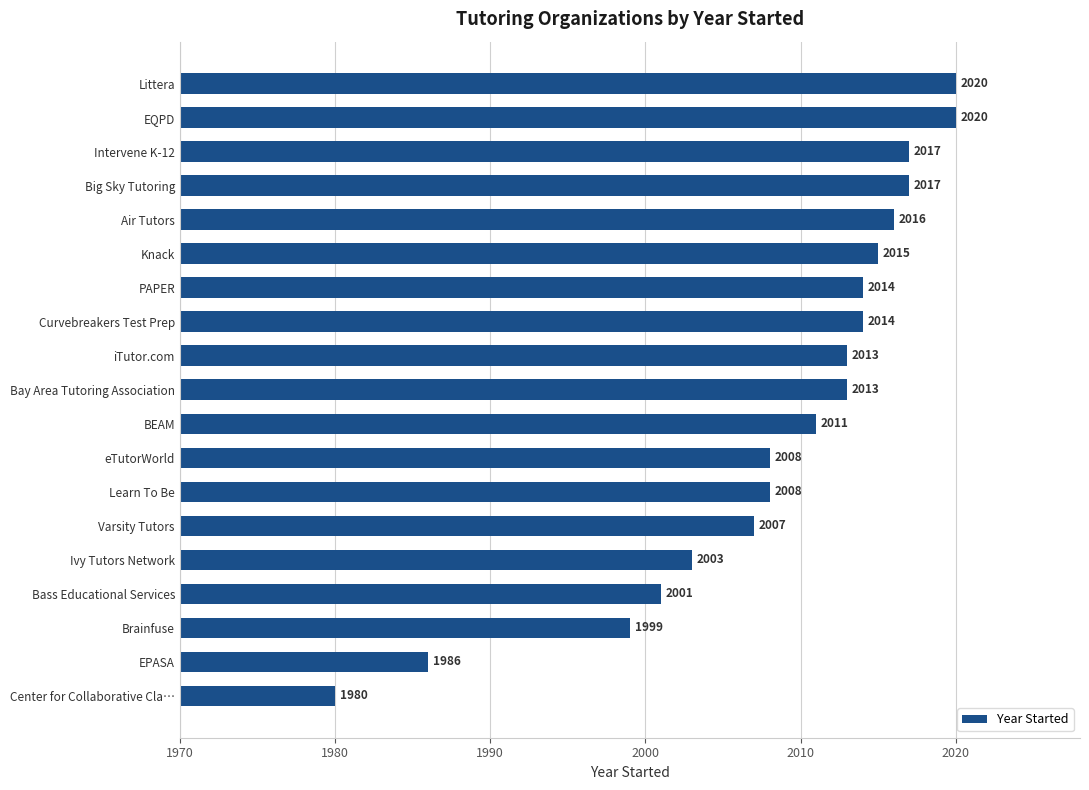

Where is the data nearest to the value 2000?

Brainfuse